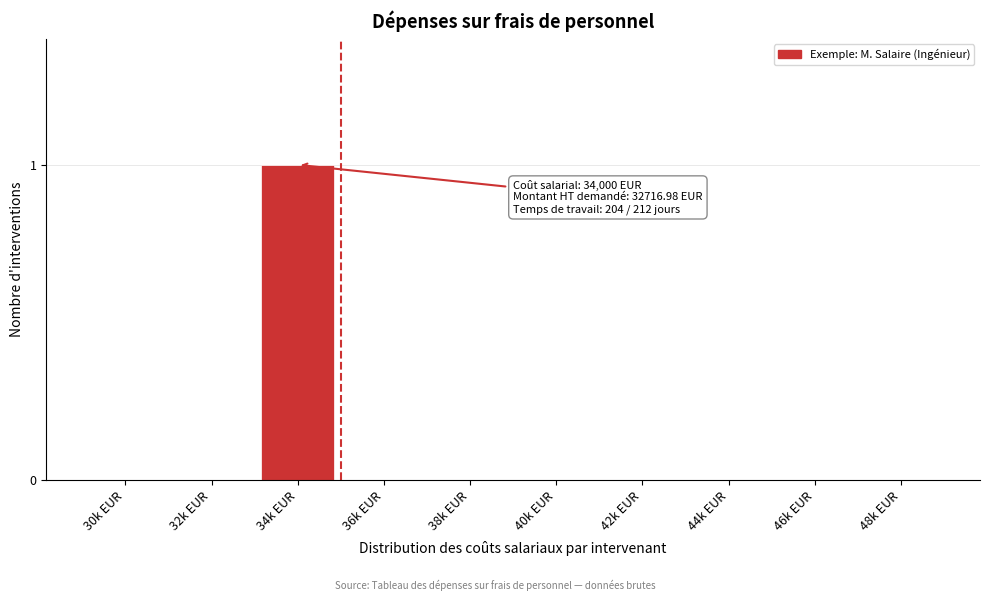

Reading right to left, extract all data points from this chart.

48k EUR=0	46k EUR=0	44k EUR=0	42k EUR=0	40k EUR=0	38k EUR=0	36k EUR=0	34k EUR=1	32k EUR=0	30k EUR=0